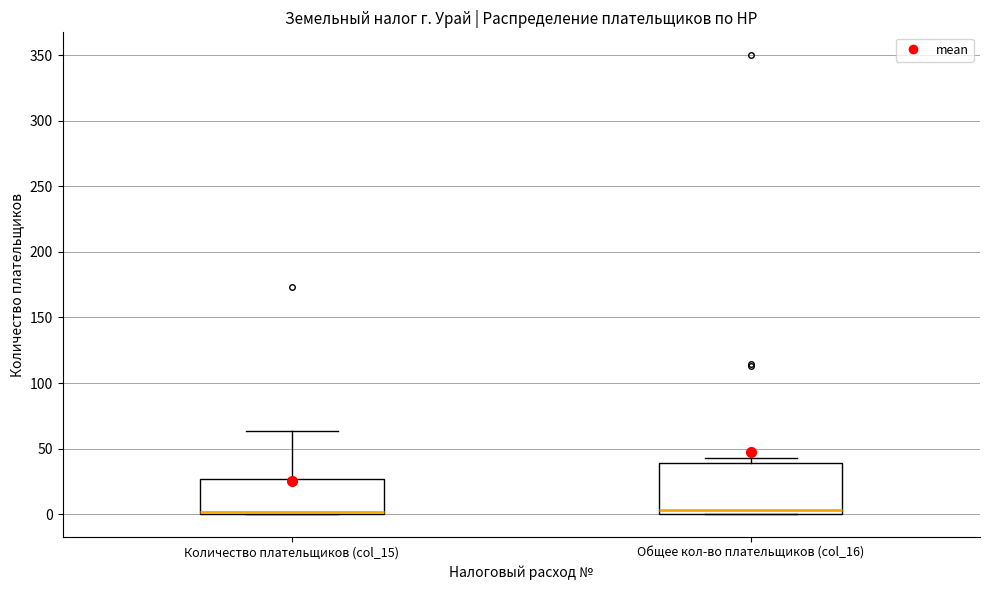

Comparing the boxes themselves (not the whiskers), which one is the tallest?

Общее кол-во плательщиков (col_16)